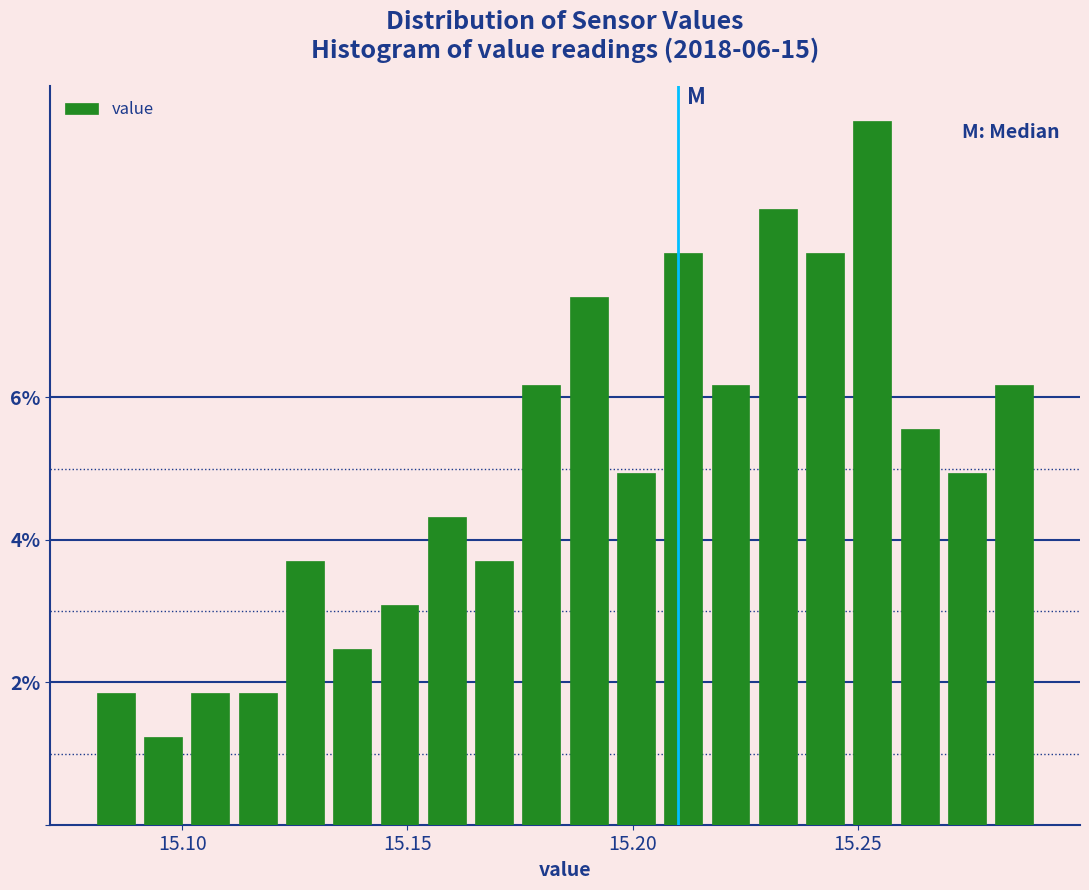

Around what value on the x-axis is the tallest bar? Give the approximate position of its centre, as read against the axis.

15.255